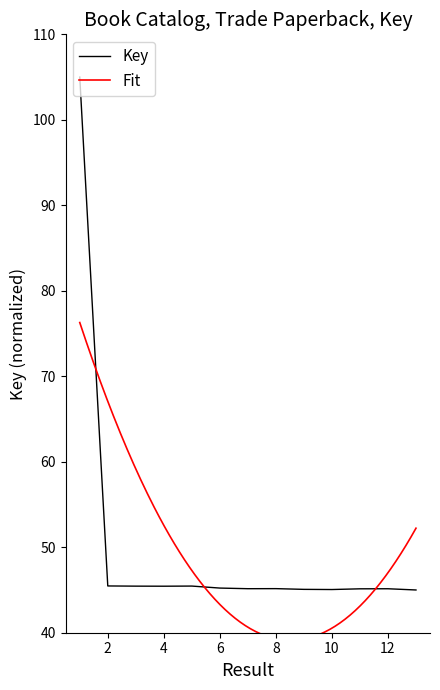

The Key series shows 60.1 at 10. True or false?

False